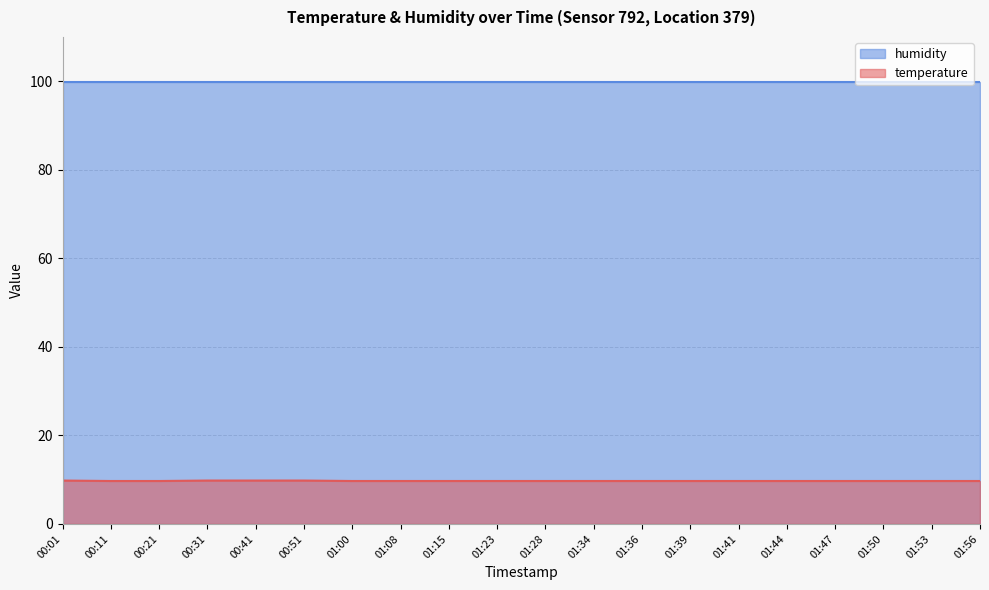

What is the average value?

9.7